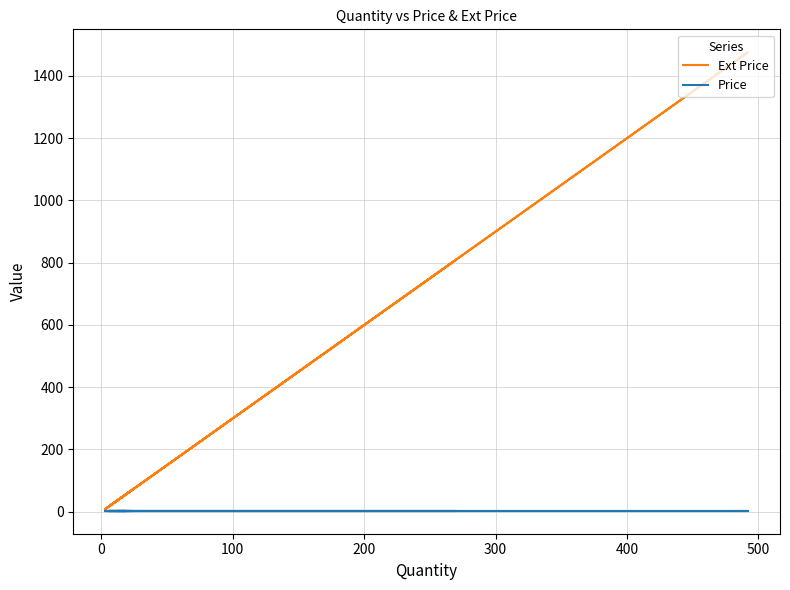

Rank the series by their maximum value, from highest to lowest.

Ext Price, Price